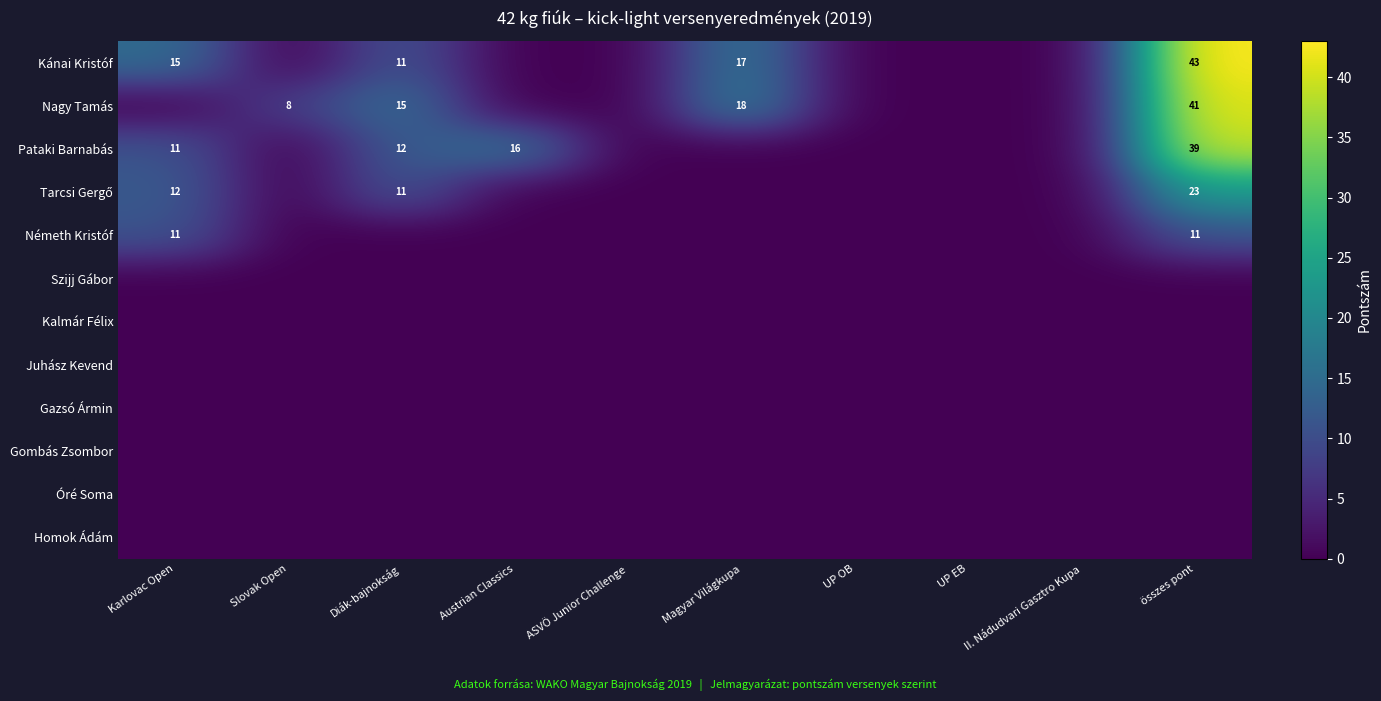

What is the greatest value displayed?

43